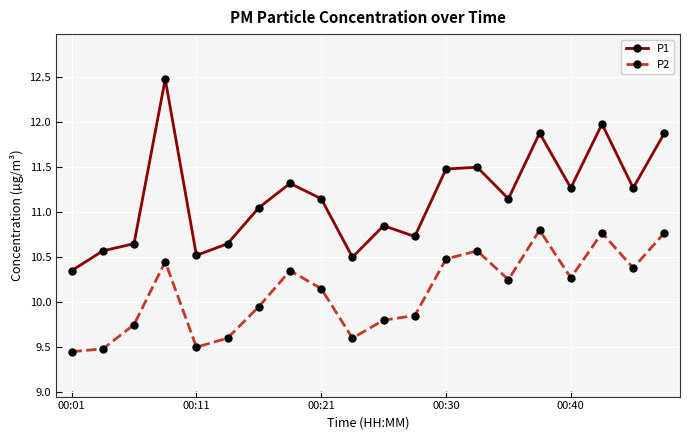

Which series has the largest range (max minus min)?

P1